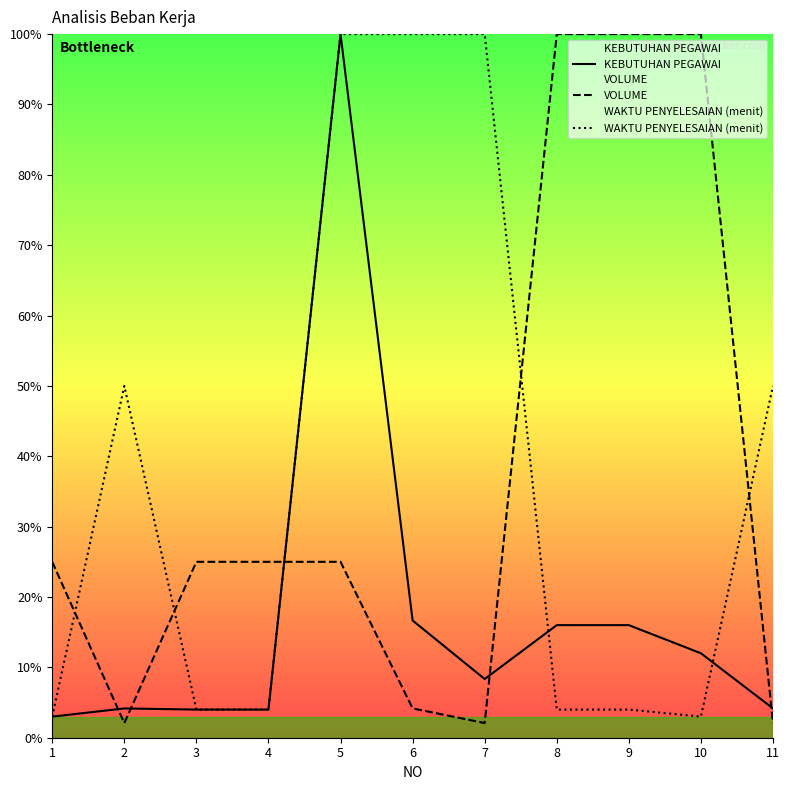

What is the sum of all KEBUTUHAN PEGAWAI values?

1.9